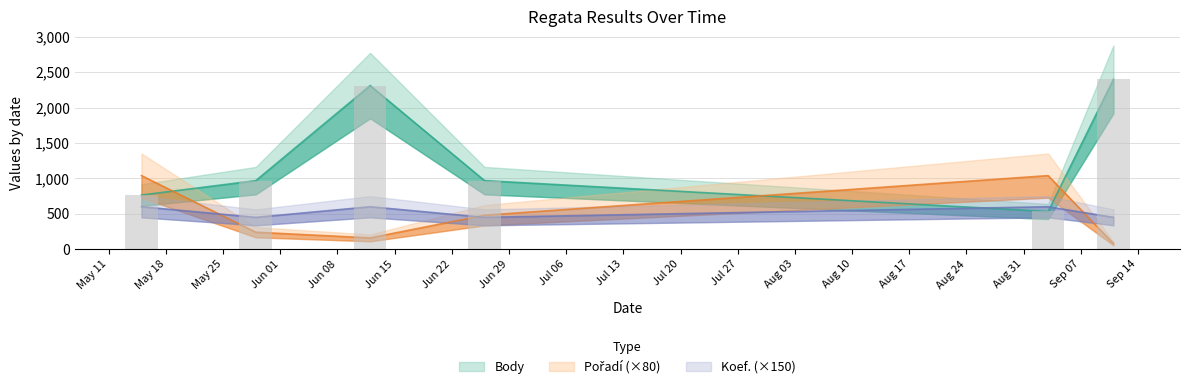

What is the label of the 4th bar from the right?

2010-06-12